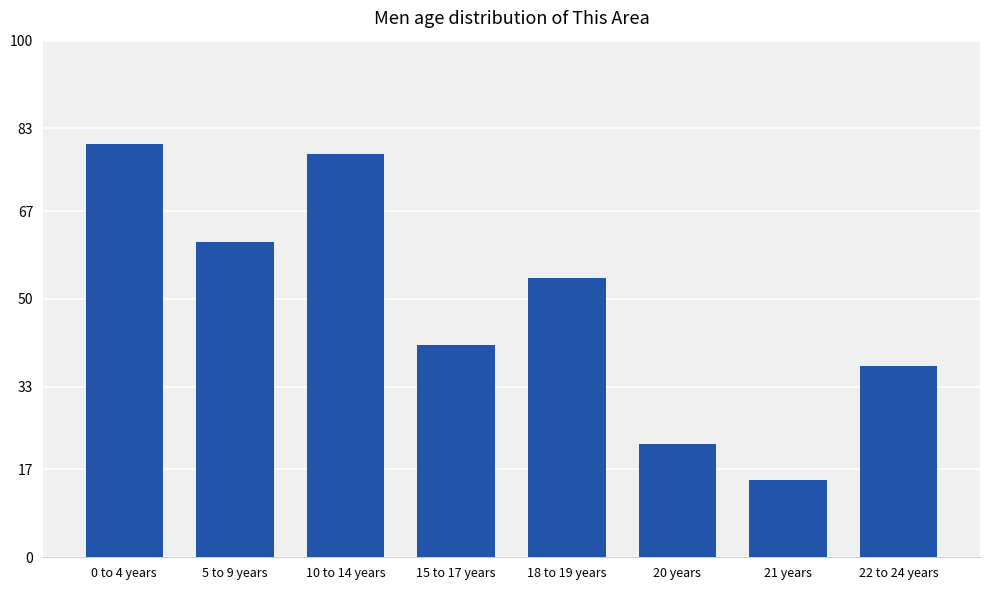

What is the label of the 5th bar from the right?

15 to 17 years